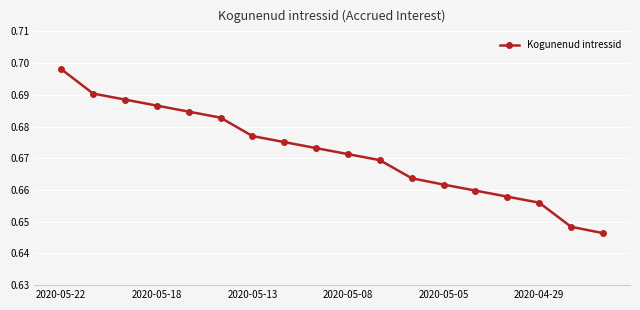

Count the values in the range 0 to 1.

18